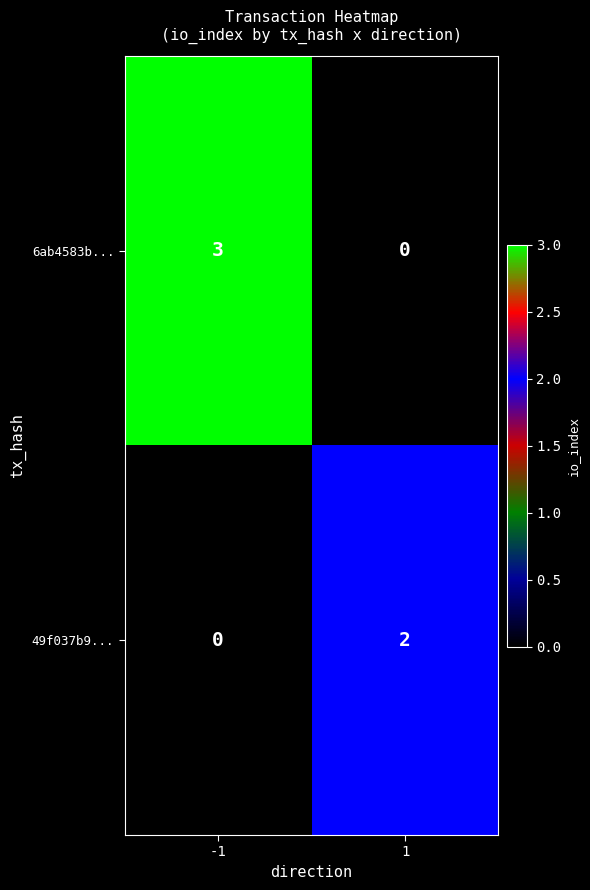

List the series in order of their peak value, highest first.

6ab4583b..., 49f037b9...